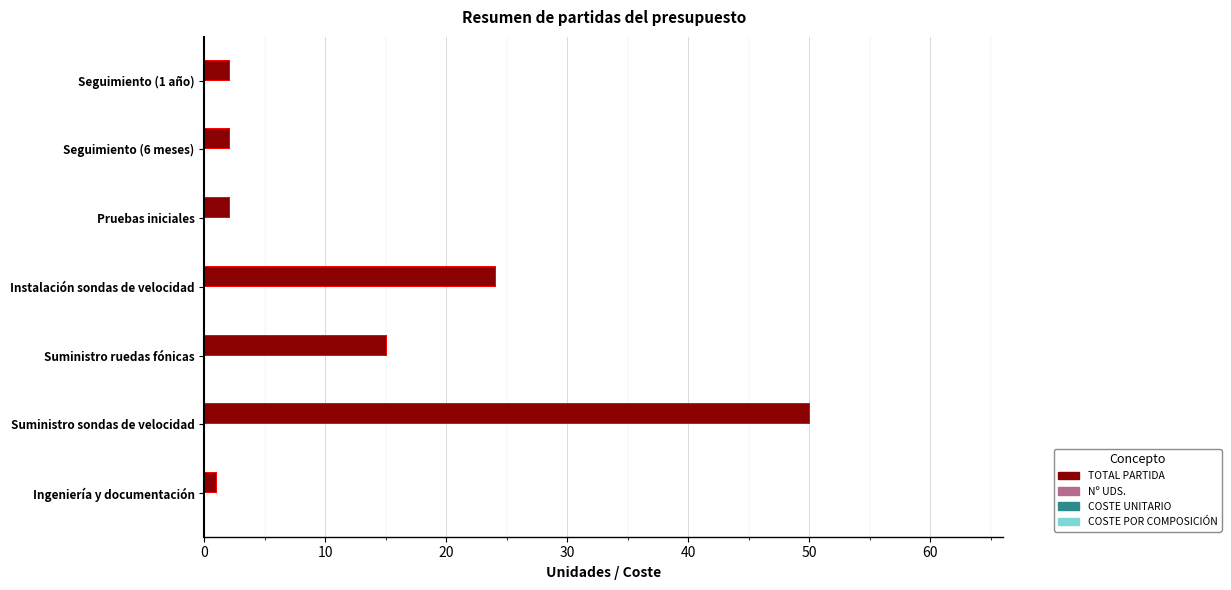

The value at Instalación sondas de velocidad is 42. True or false?

False